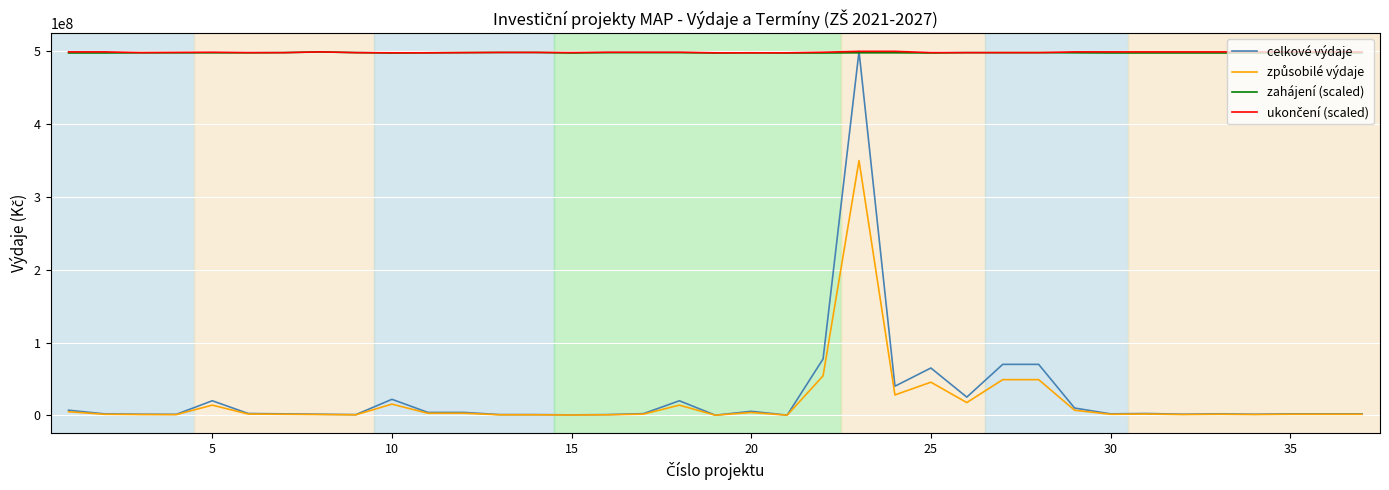

Does the chart have visible grid lines?

Yes